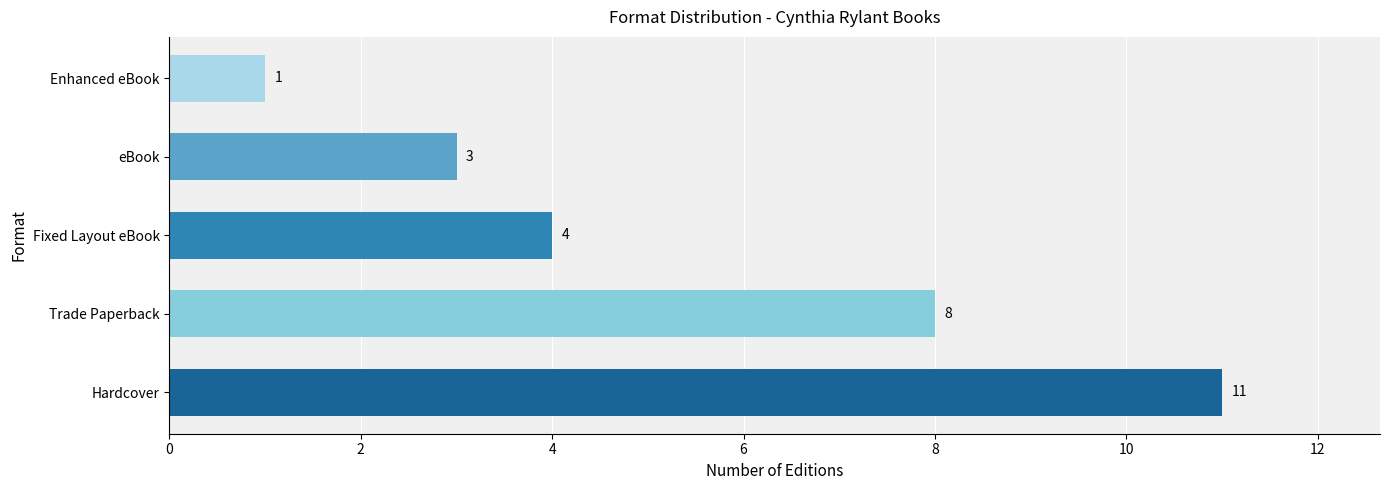

How many values are between 3 and 8?

3